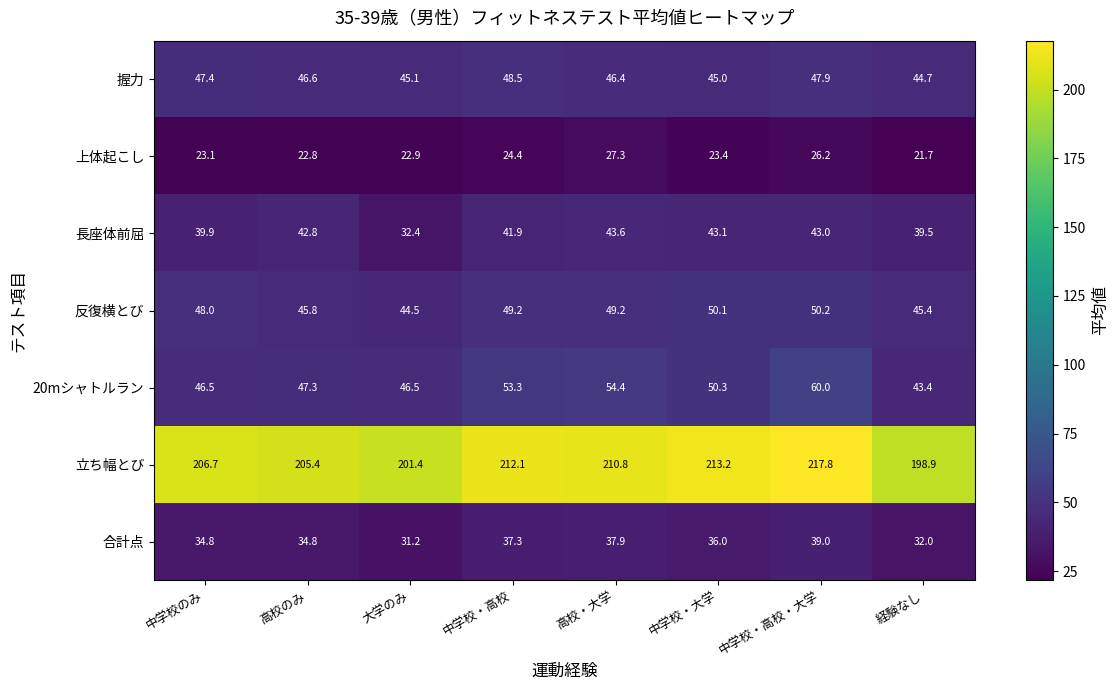

What is the spread (max minus min) of values at 経験なし?

177.2